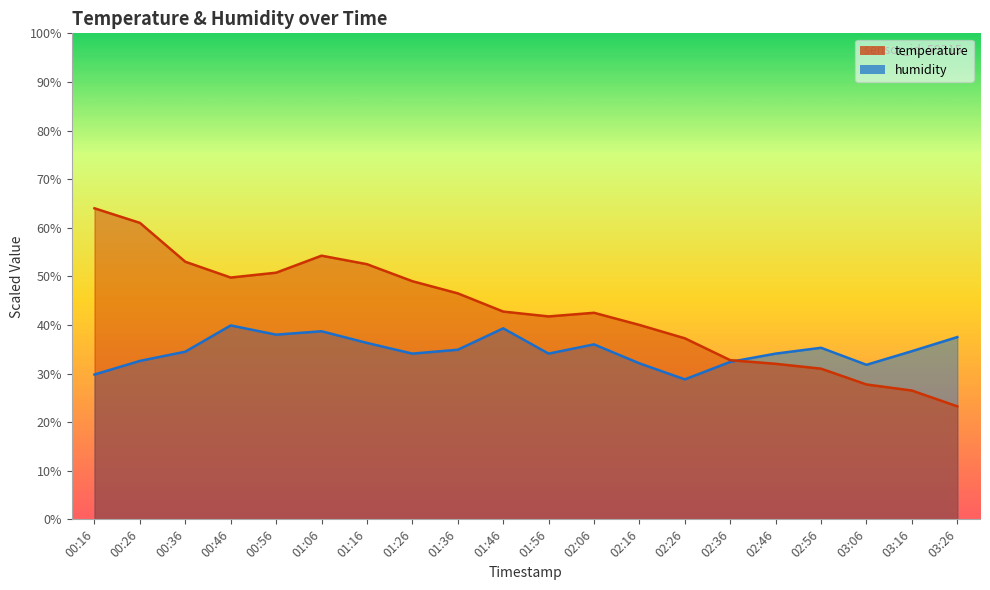

What is the label of the 16th point from the right?

00:56